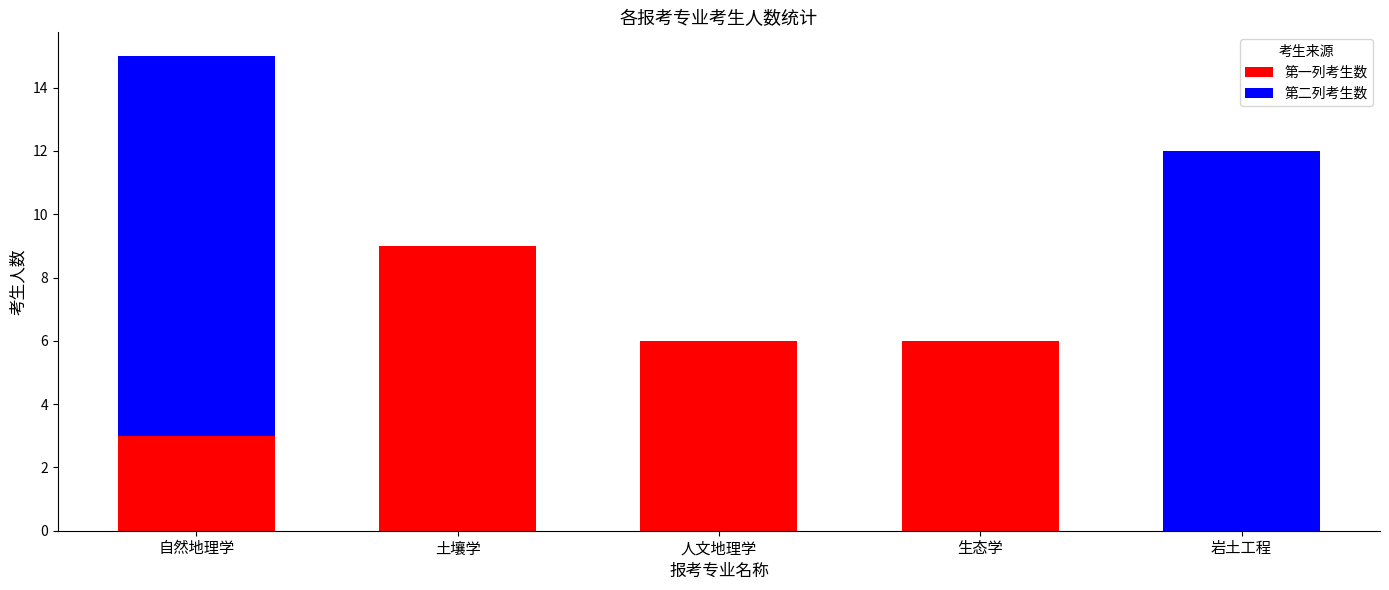

The 第一列考生数 series shows 6 at 生态学. True or false?

True